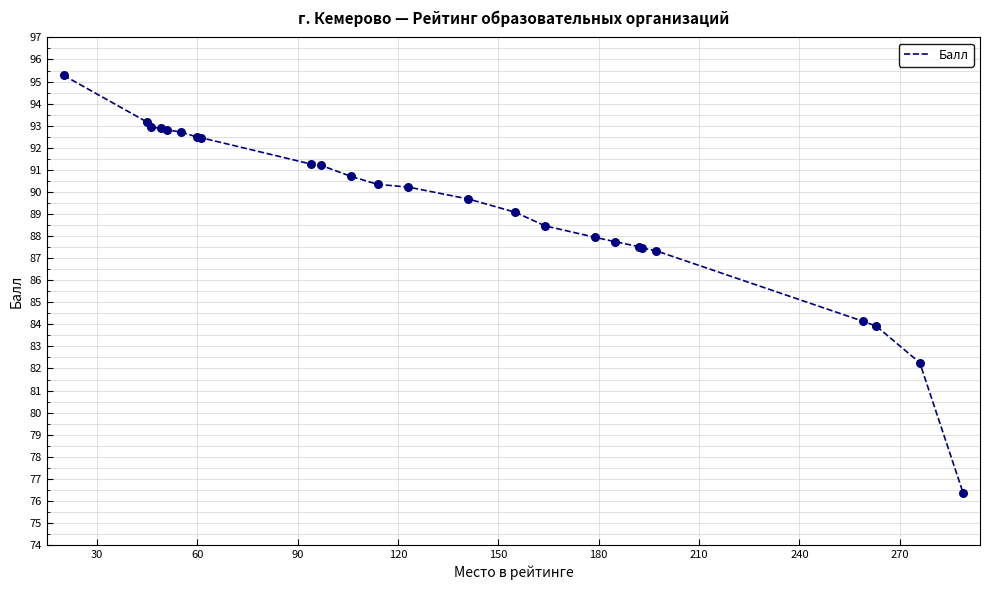

What is the maximum value shown in the chart?

95.3